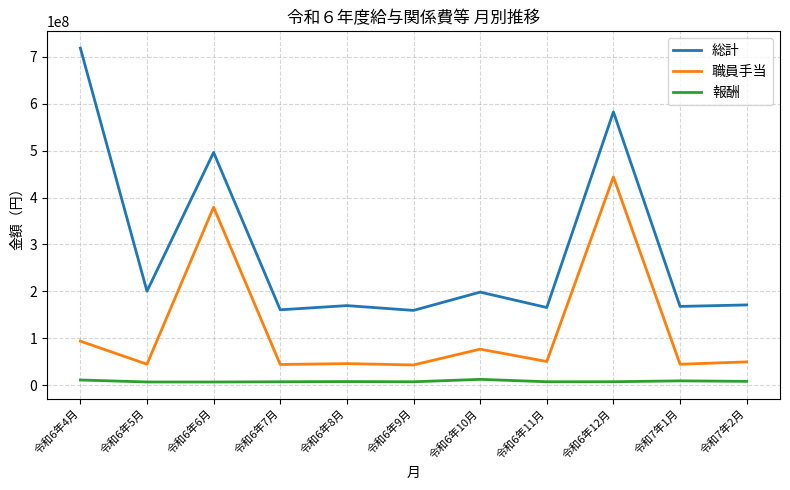

True or false: 総計 and 職員手当 cross at least once.

False